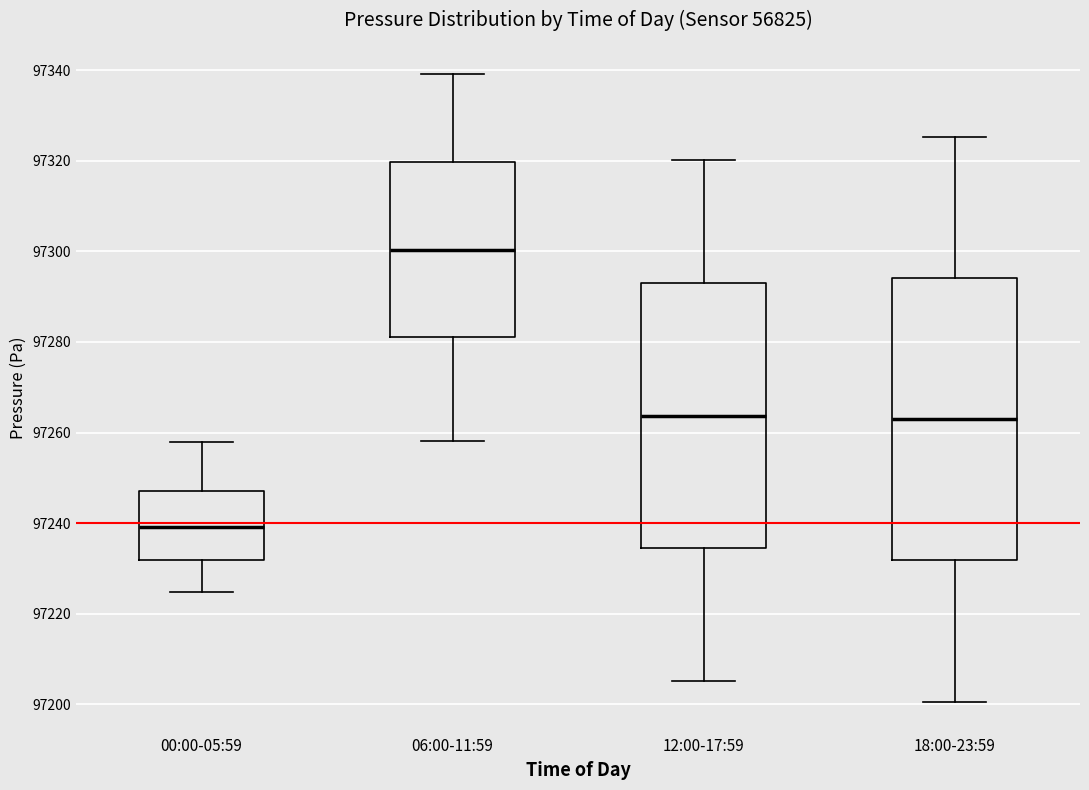

Where is the lower edge of the box for 06:00-11:59 on the y-axis? The values are not printed on the chart, so give them approximately, as read against the axis.

97282